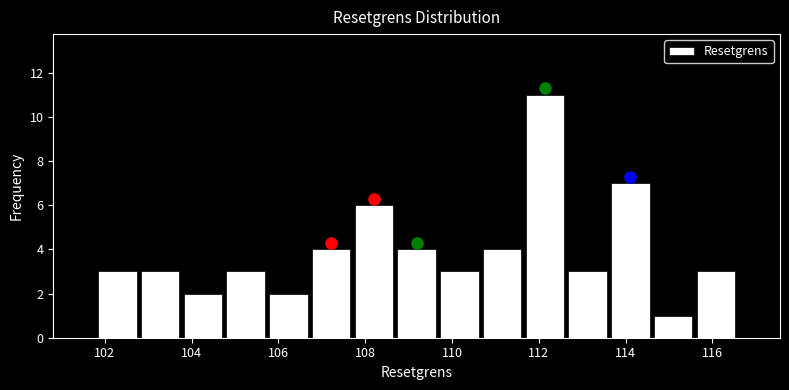

How tall is the bar that spans 103.8 to 104.8 on the x-axis? Neither the bar edges nor the heights are printed on the chart, so give them approximately, as read against the axes.

2